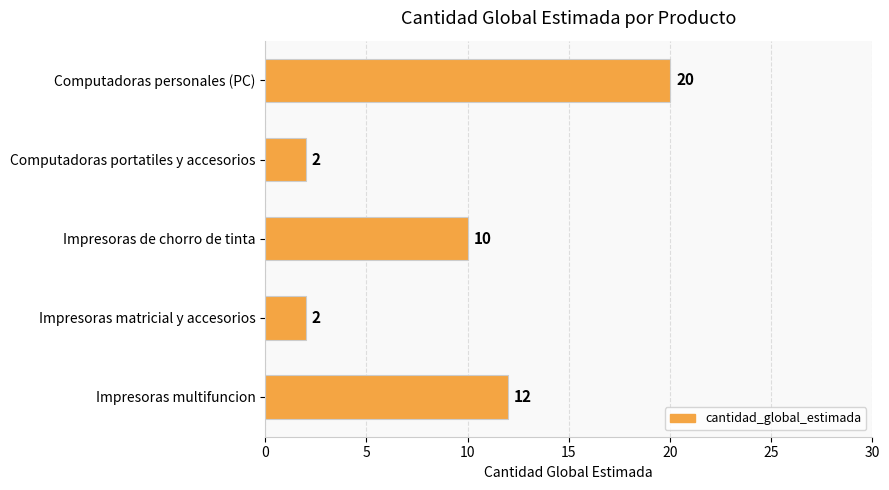

How many data points are less than 10?

2